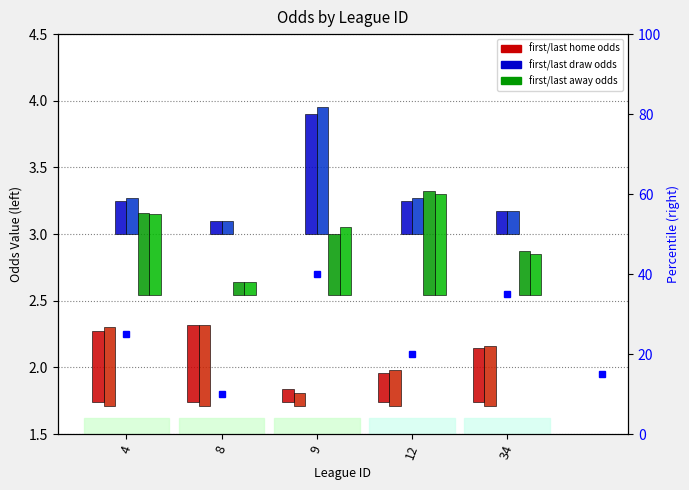

What is the value of the last_away bar at the 1st from the left?

0.6